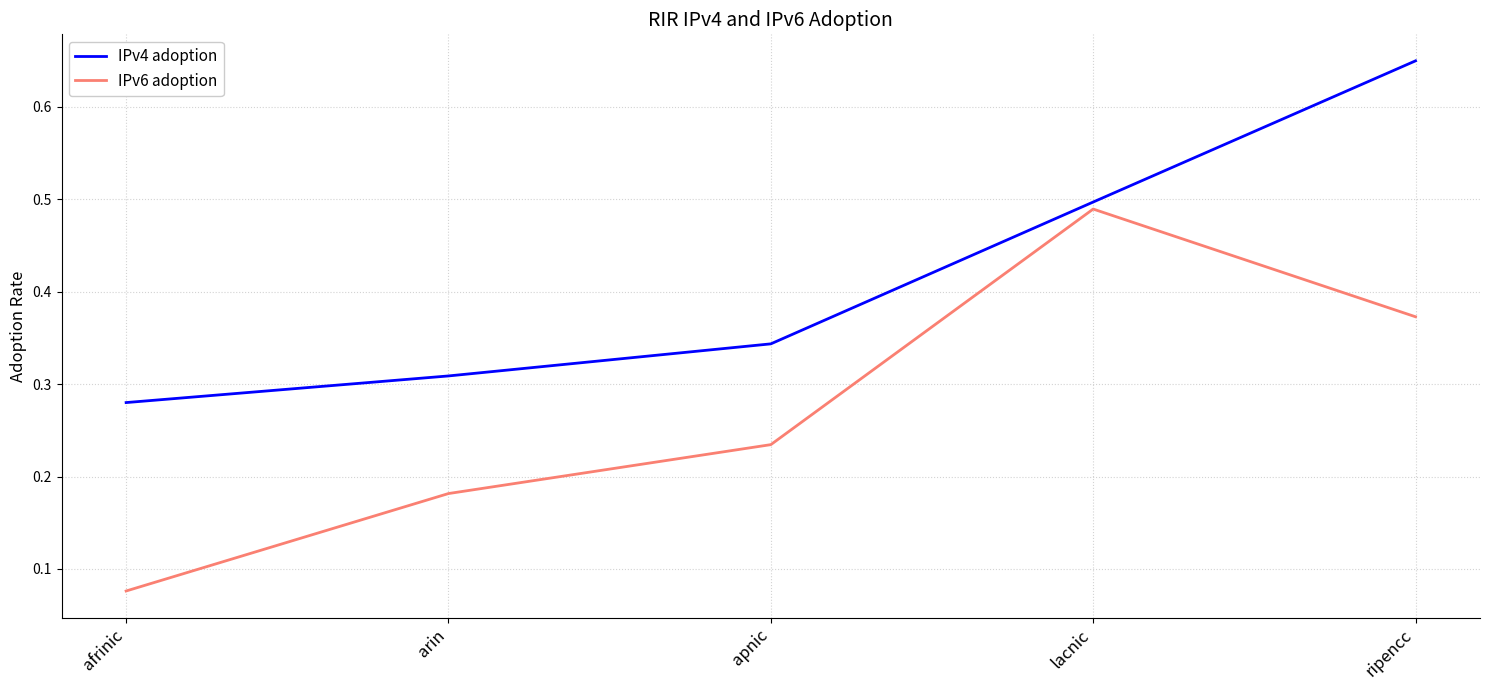

The value of IPv4 adoption at afrinic is 0.4. True or false?

False